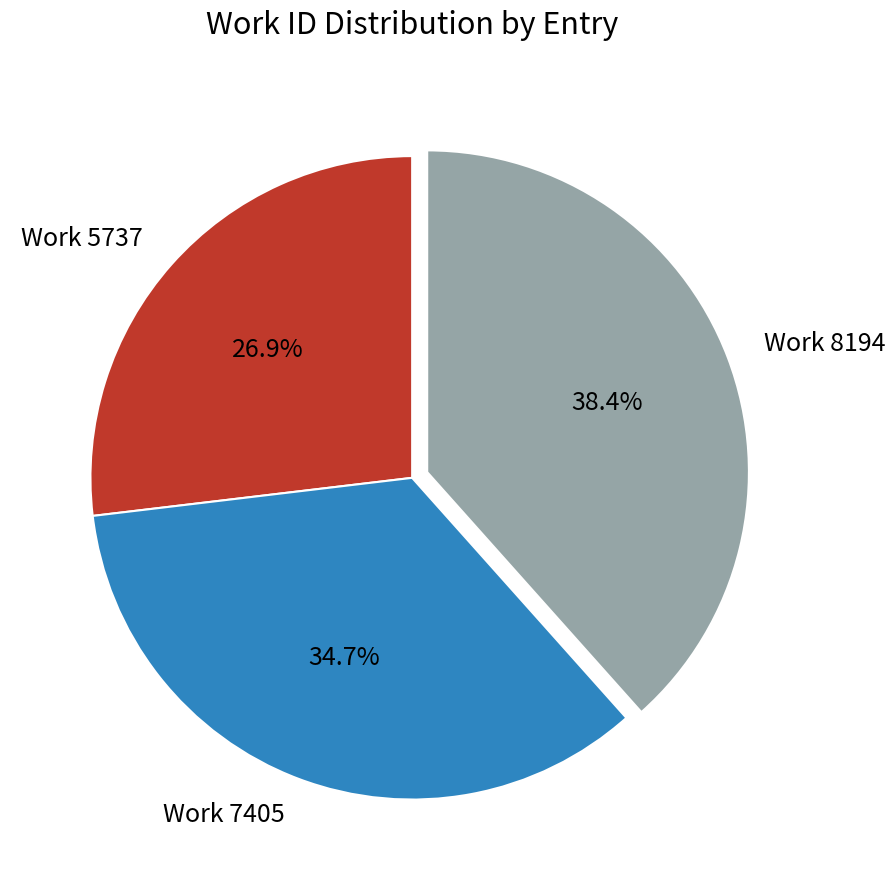

What is the smallest slice in the pie chart?

Work 5737